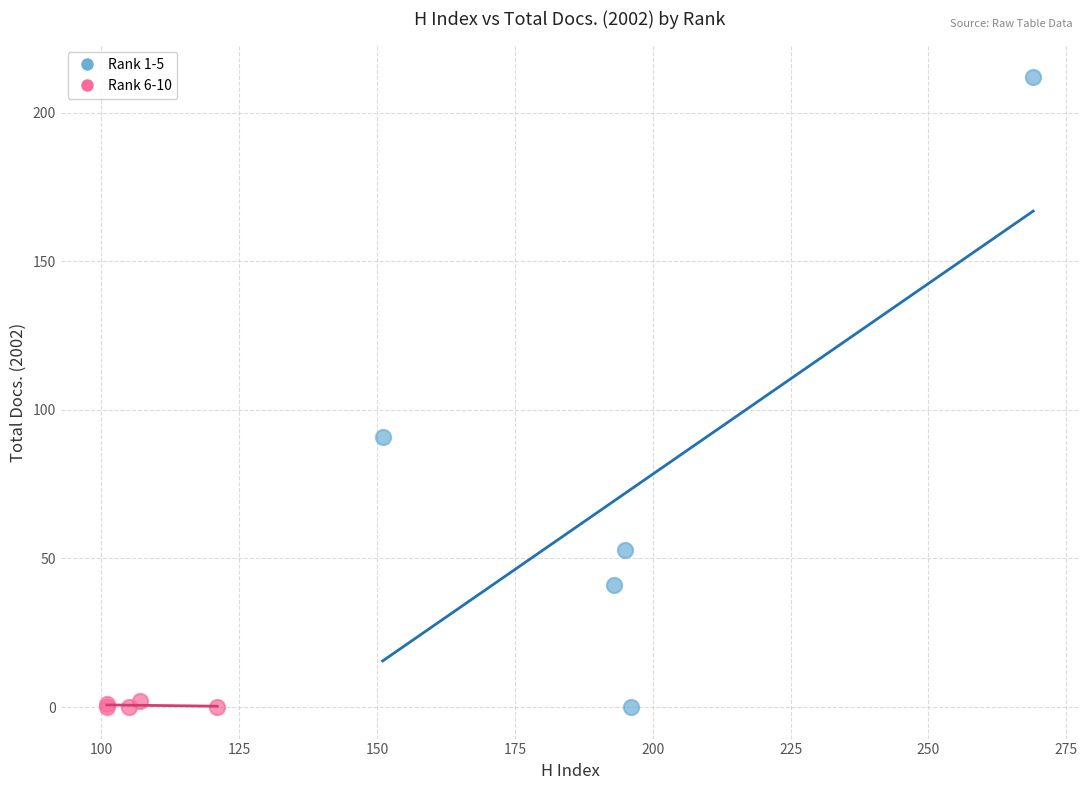

Which series has the widest spread of Y values?

Rank 1-5